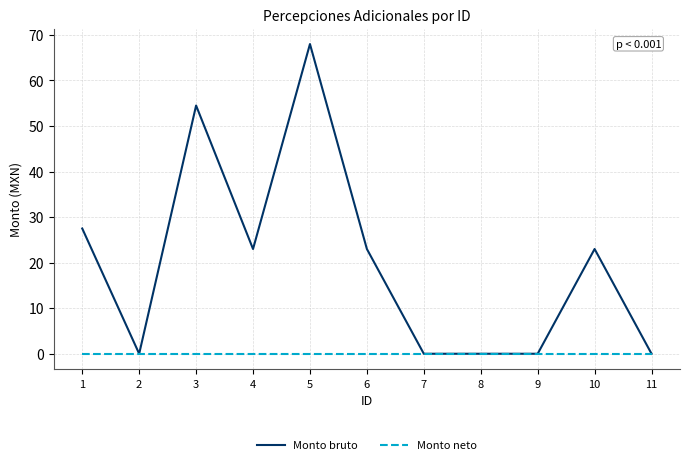

What is the greatest value displayed?

68.0